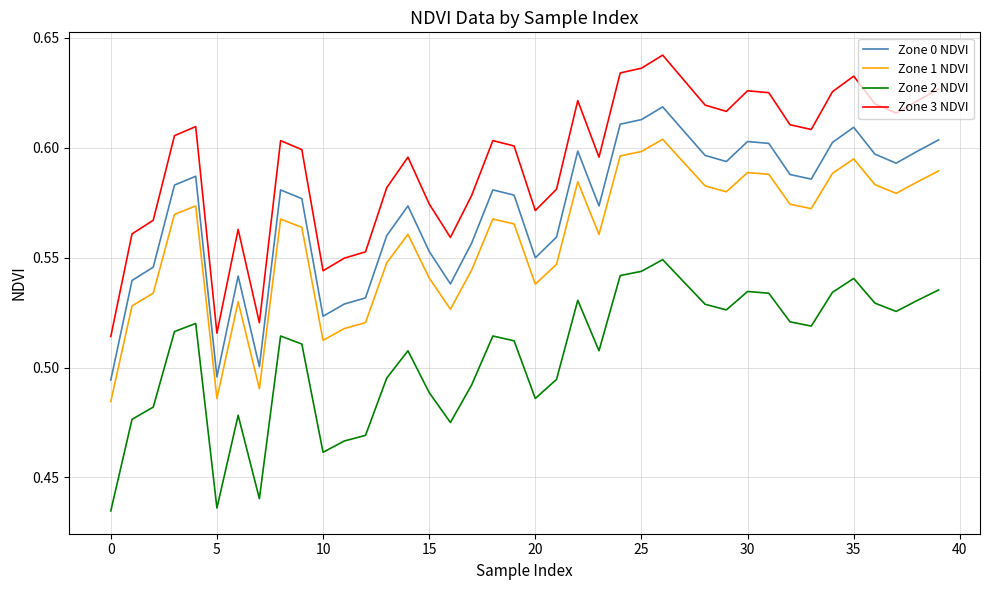

True or false: Zone 2 NDVI and Zone 3 NDVI cross at least once.

False